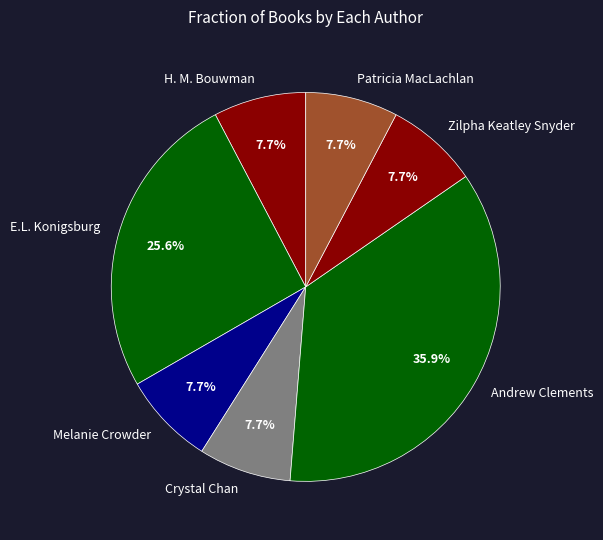

Is Patricia MacLachlan the majority of the pie?

No